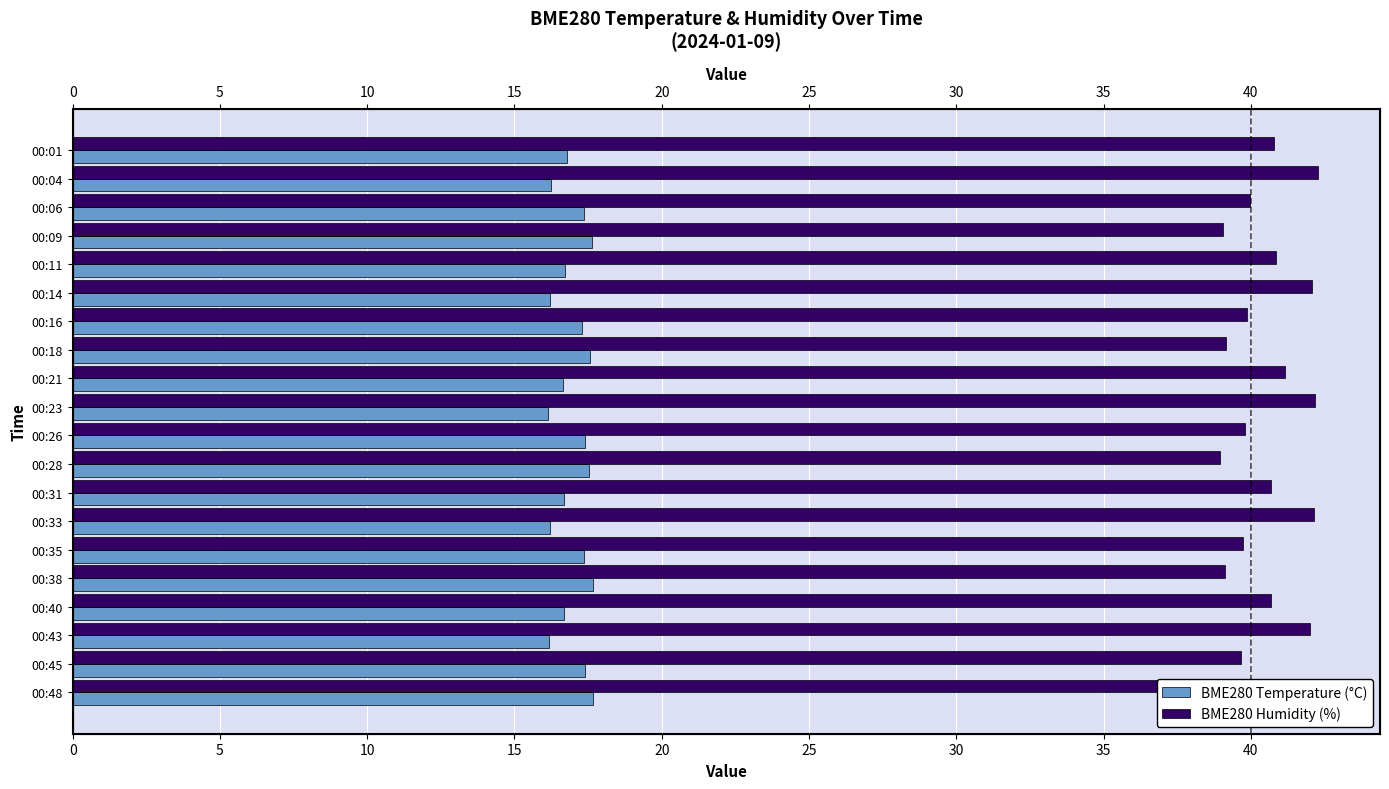

Count the number of categories in the chart.

20